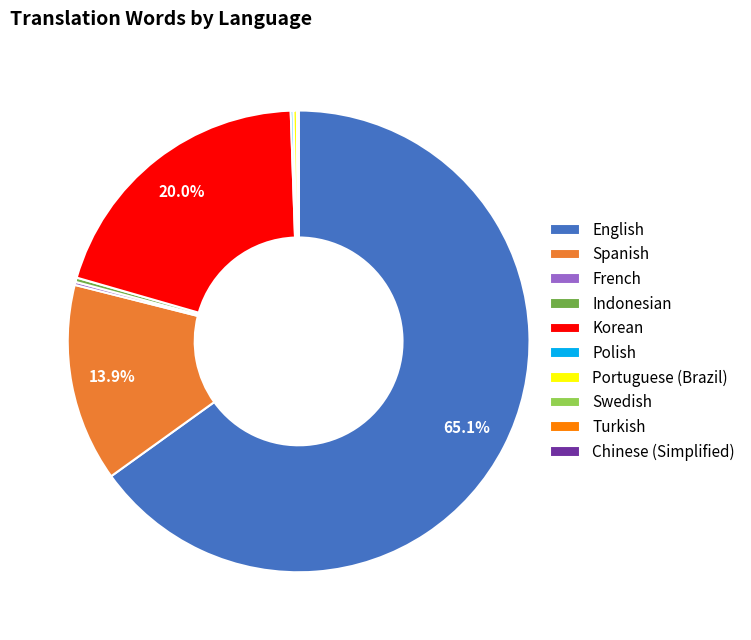

What percentage is NOT represented by Korean?

80.0%